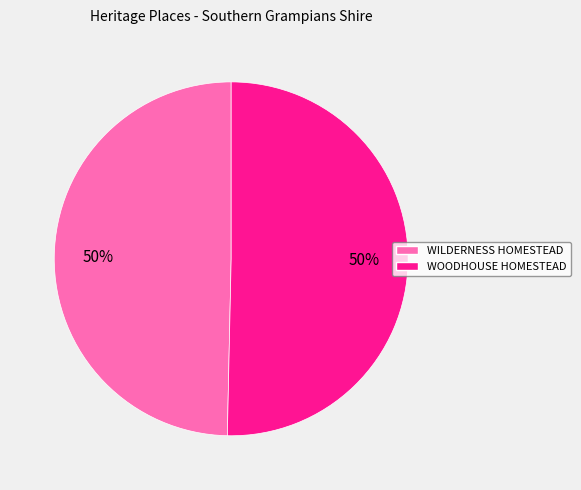

How many segments does this pie chart have?

2